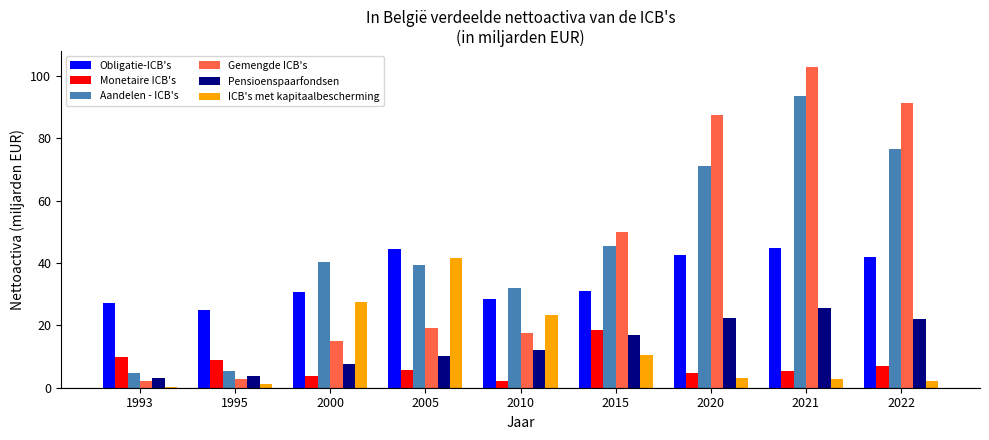

At which label does Monetaire ICB's reach its peak?

2015